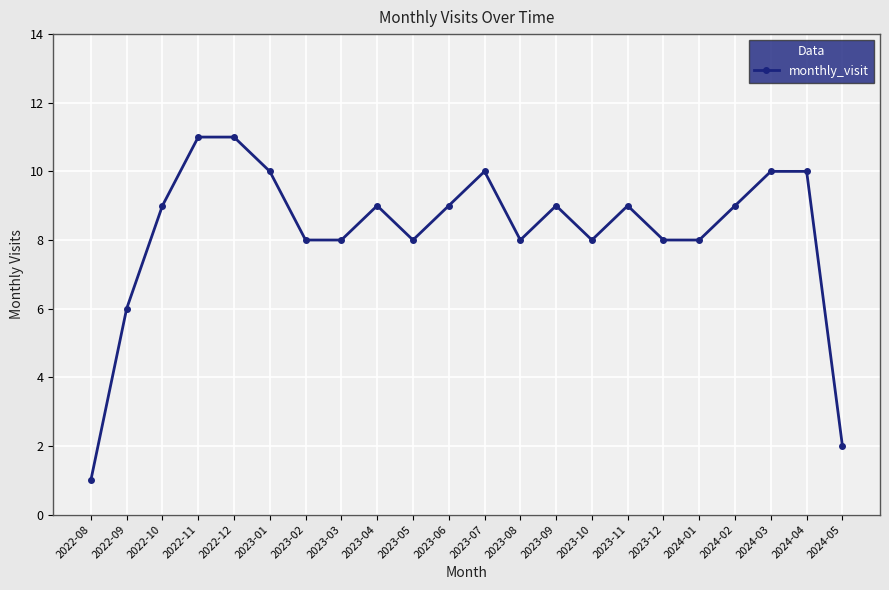

True or false: the data shows 5 at 2024-04.

False